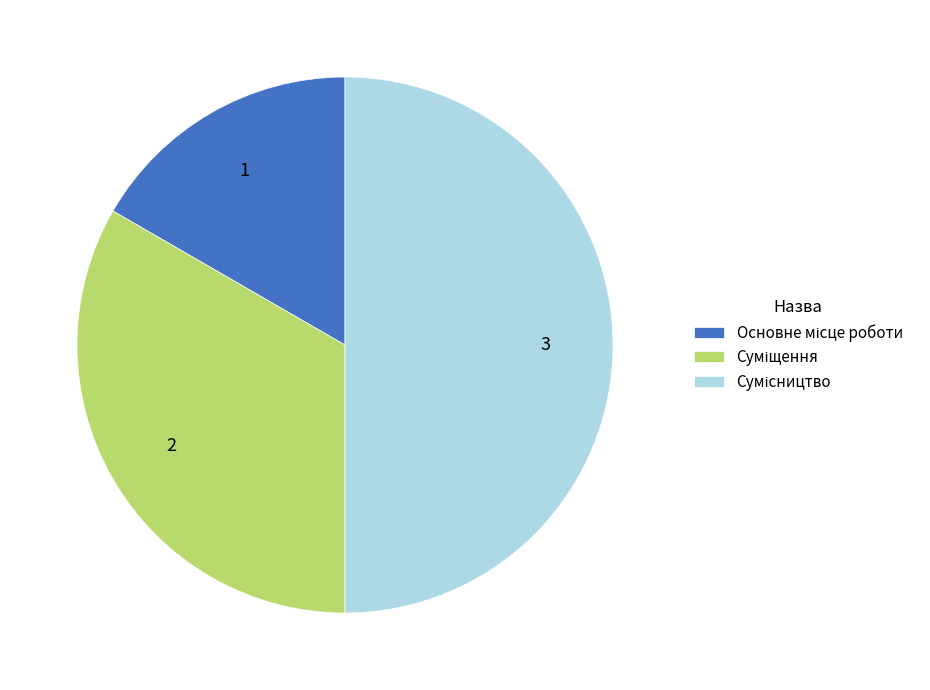

How many segments does this pie chart have?

3